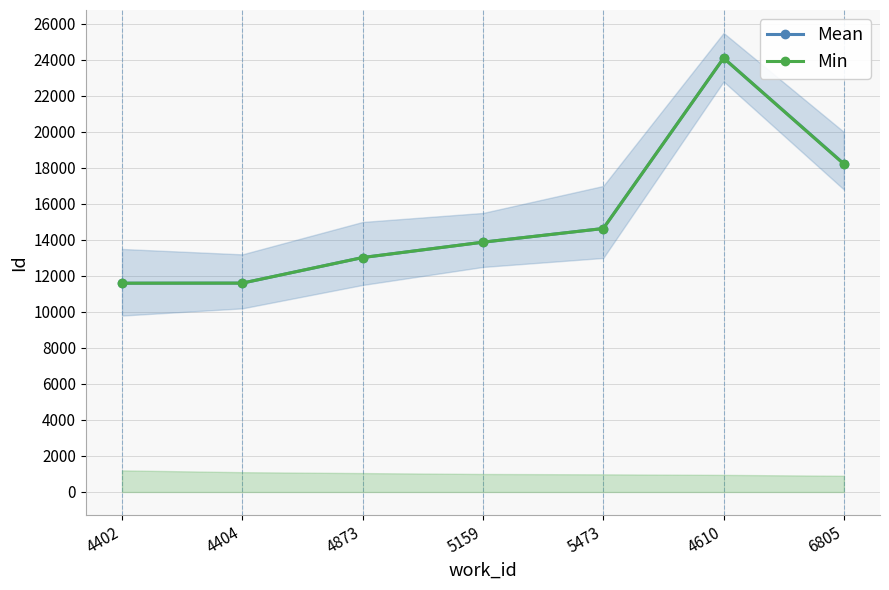

Reading right to left, transcribe all the data shown in this chart.

Mean: 6805=18233	4610=24105	5473=14637	5159=13877	4873=13024	4404=11603	4402=11598
Min: 6805=18216	4610=24105	5473=14636	5159=13877	4873=13024	4404=11603	4402=11598